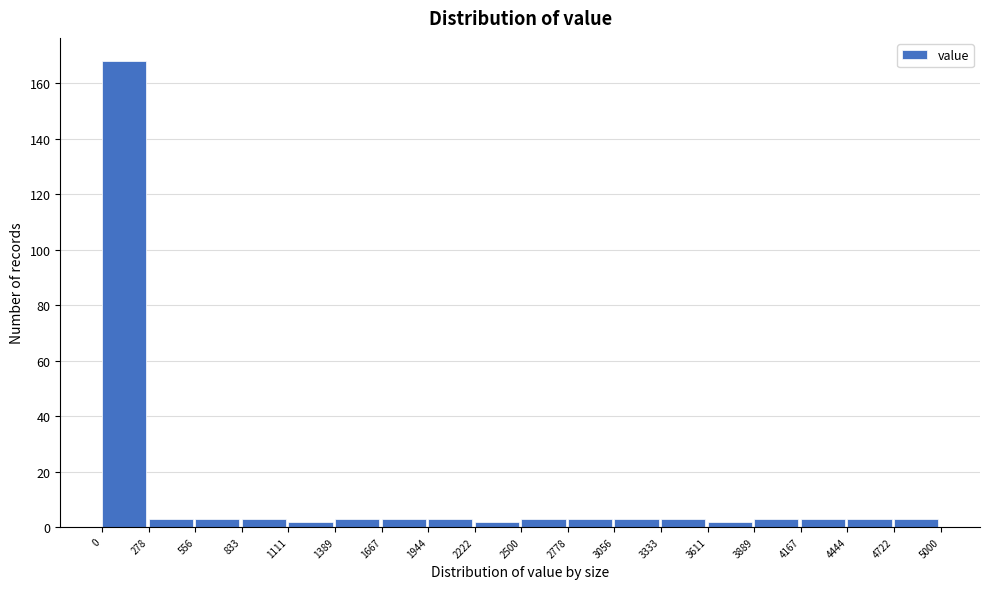

Over which range of the x-axis is the bar tallest?

0 to 278